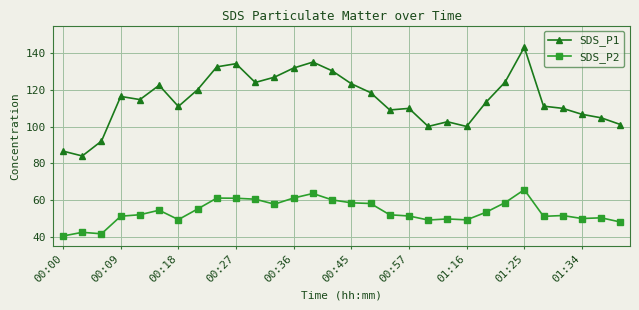

Rank the series by their average value, from lowest to highest.

SDS_P2, SDS_P1